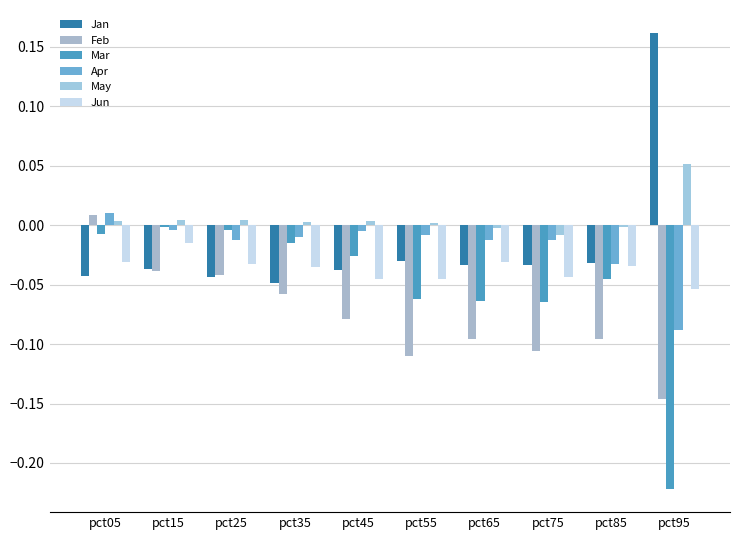

How many distinct data groups are displayed?

6